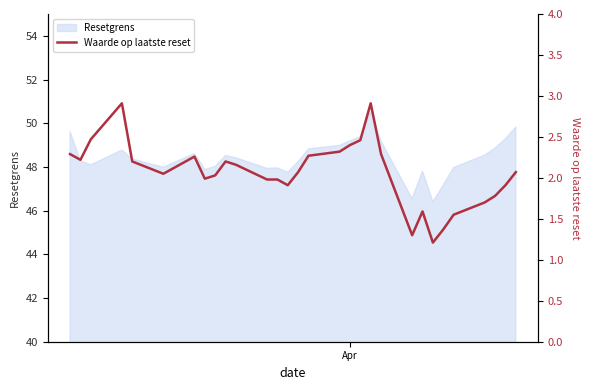

Reading left to right, what are all the values shown in this chart?

2.3	2.2	2.5	2.9	2.2	2.0	2.3	2.0	2.0	2.2	2.2	2.0	2.0	1.9	2.1	2.3	2.3	2.4	2.5	2.9	2.3	1.3	1.6	1.2	1.4	1.6	1.7	1.8	1.9	2.1